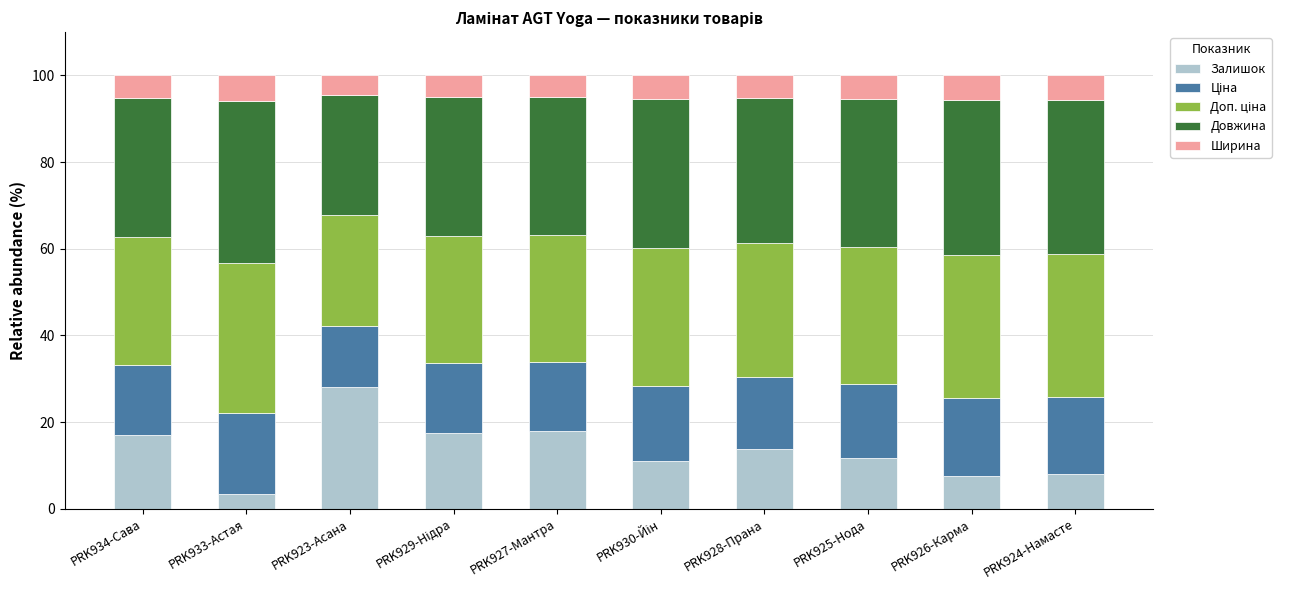

What is the total value across all series at PRK928-Прана?

100.0